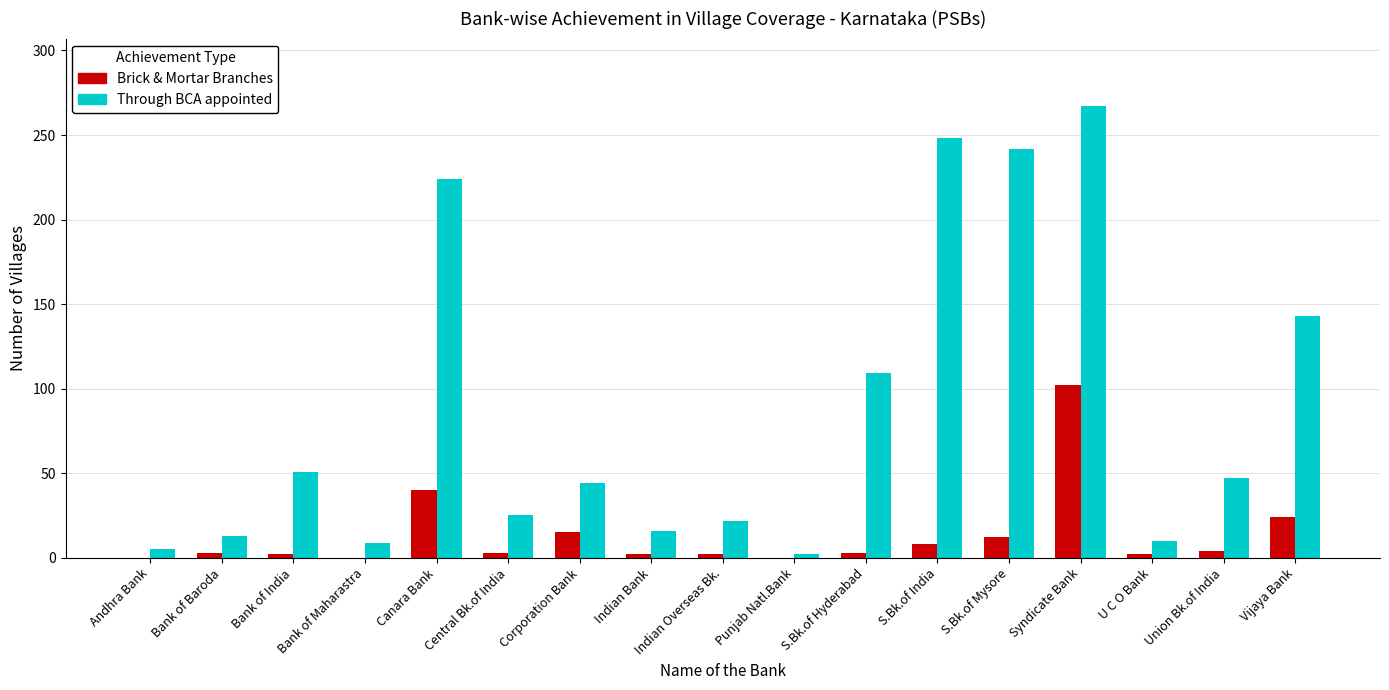

What is the approximate value of Through BCA appointed at U C O Bank?

10